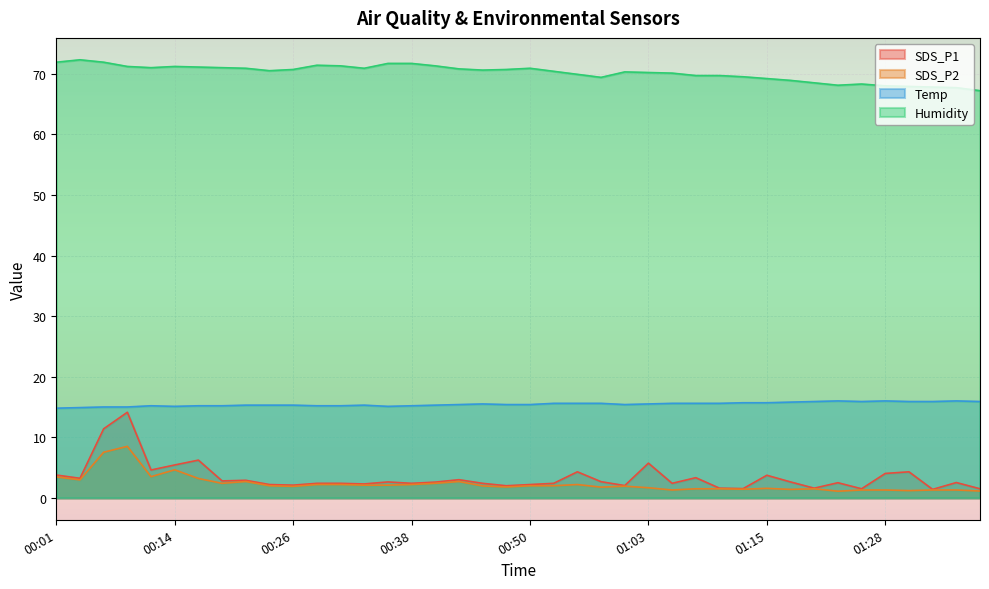

How many values in the SDS_P1 series are below 2?

6